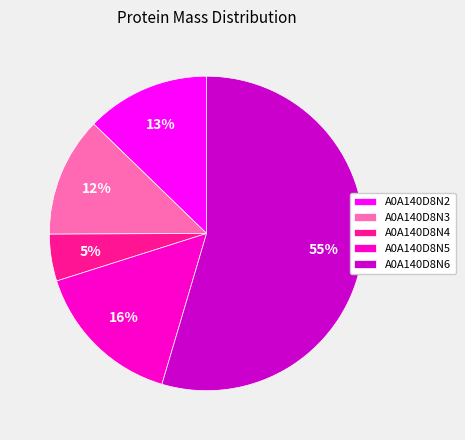

Is there a majority slice in this chart?

Yes